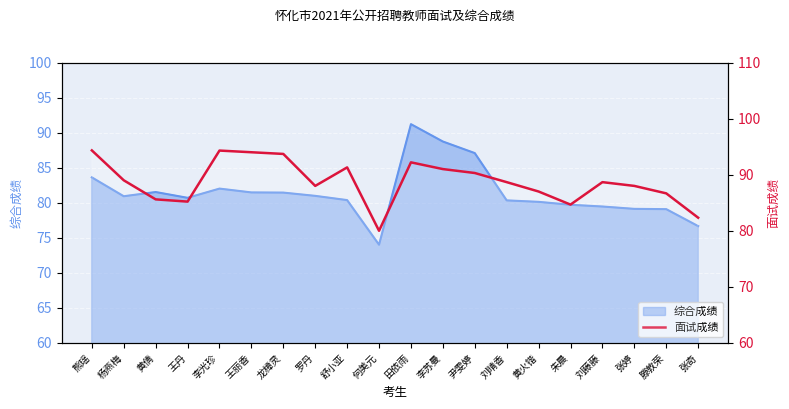

How many interior local peaks (higher than both neighbors) does the data have?

4